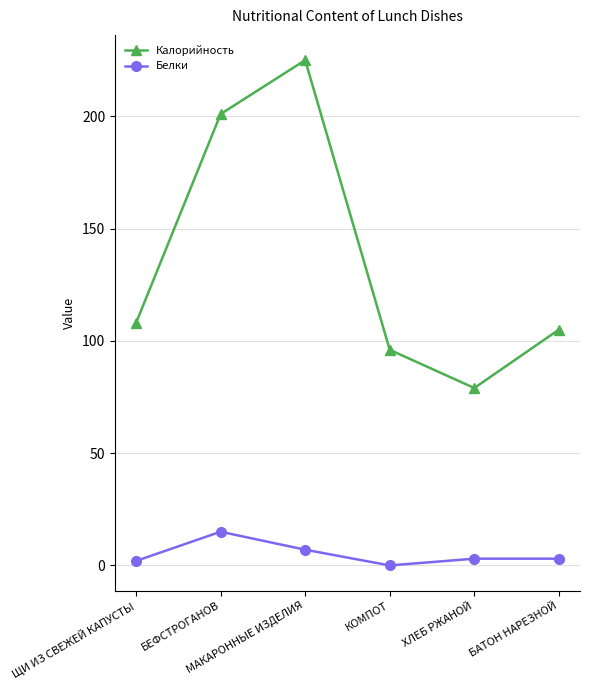

What is the greatest value displayed?

225